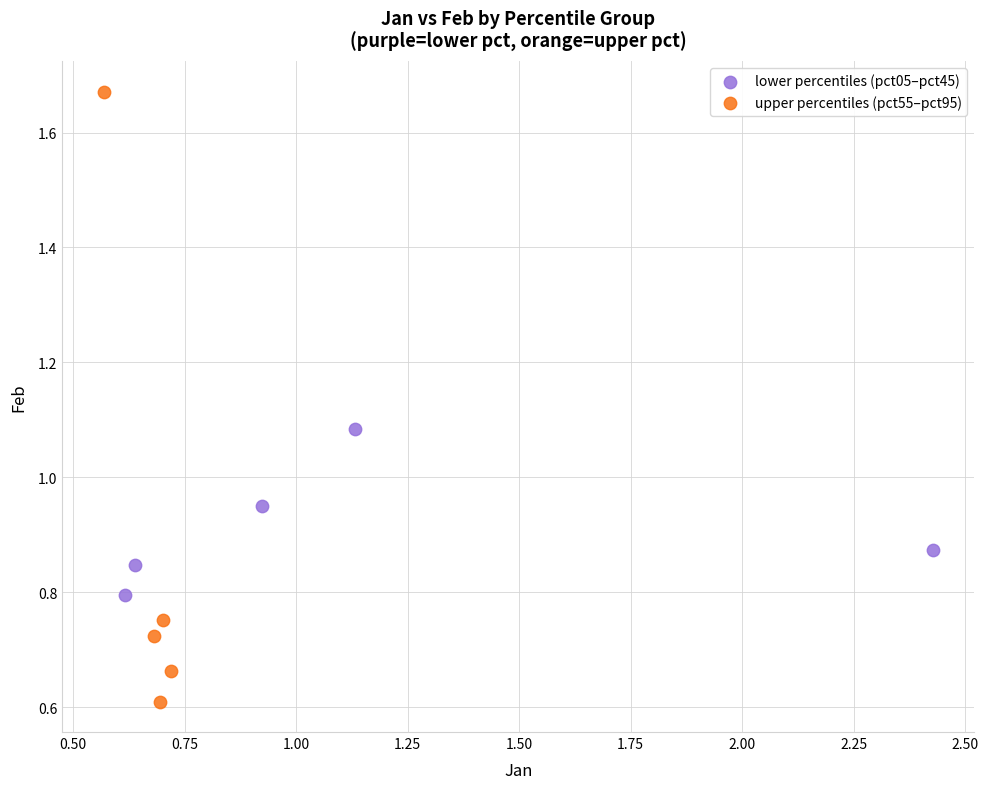

Which series reaches the maximum Y coordinate?

upper percentiles (pct55–pct95)